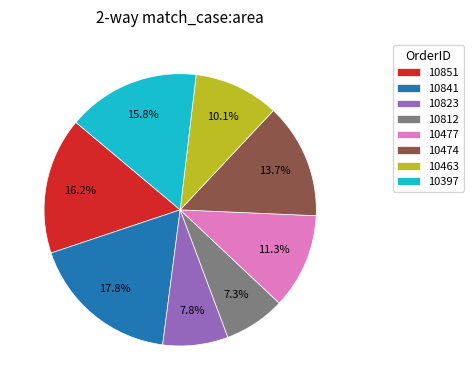

True or false: 10851 accounts for 4% of the total.

False